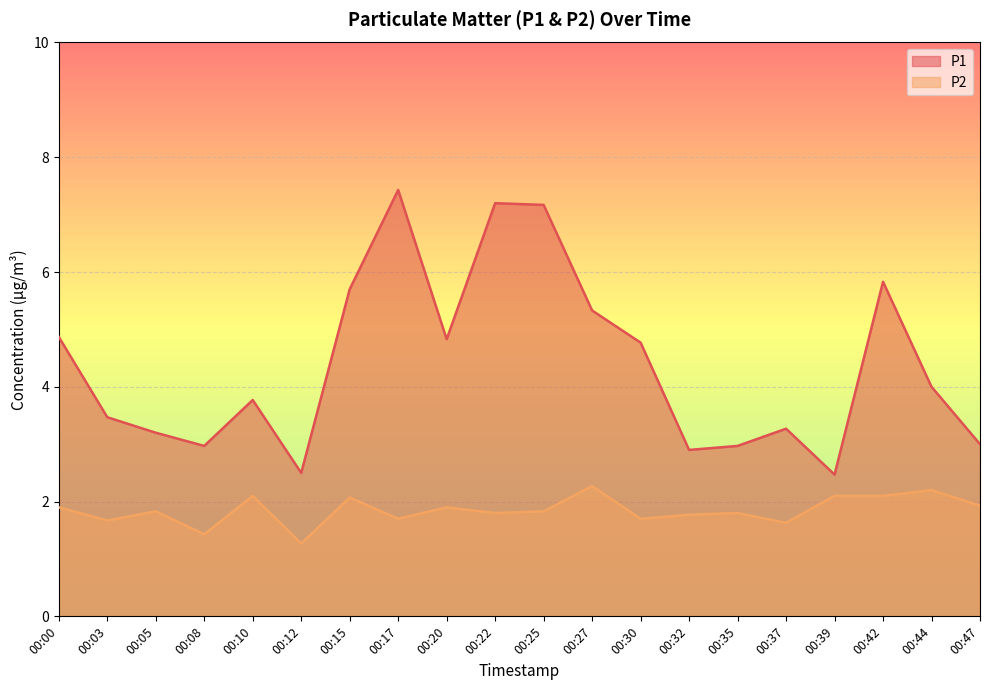

Rank the series by their average value, from lowest to highest.

P2, P1